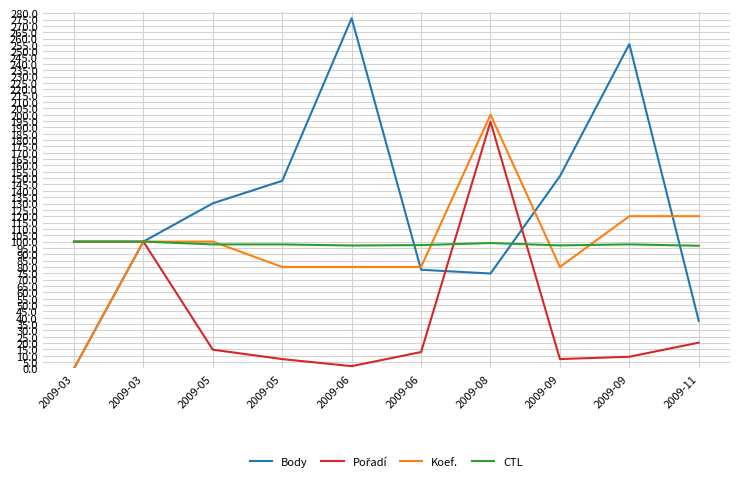

What is the difference between the second highest and minimum values in the Koef. series?

120.0